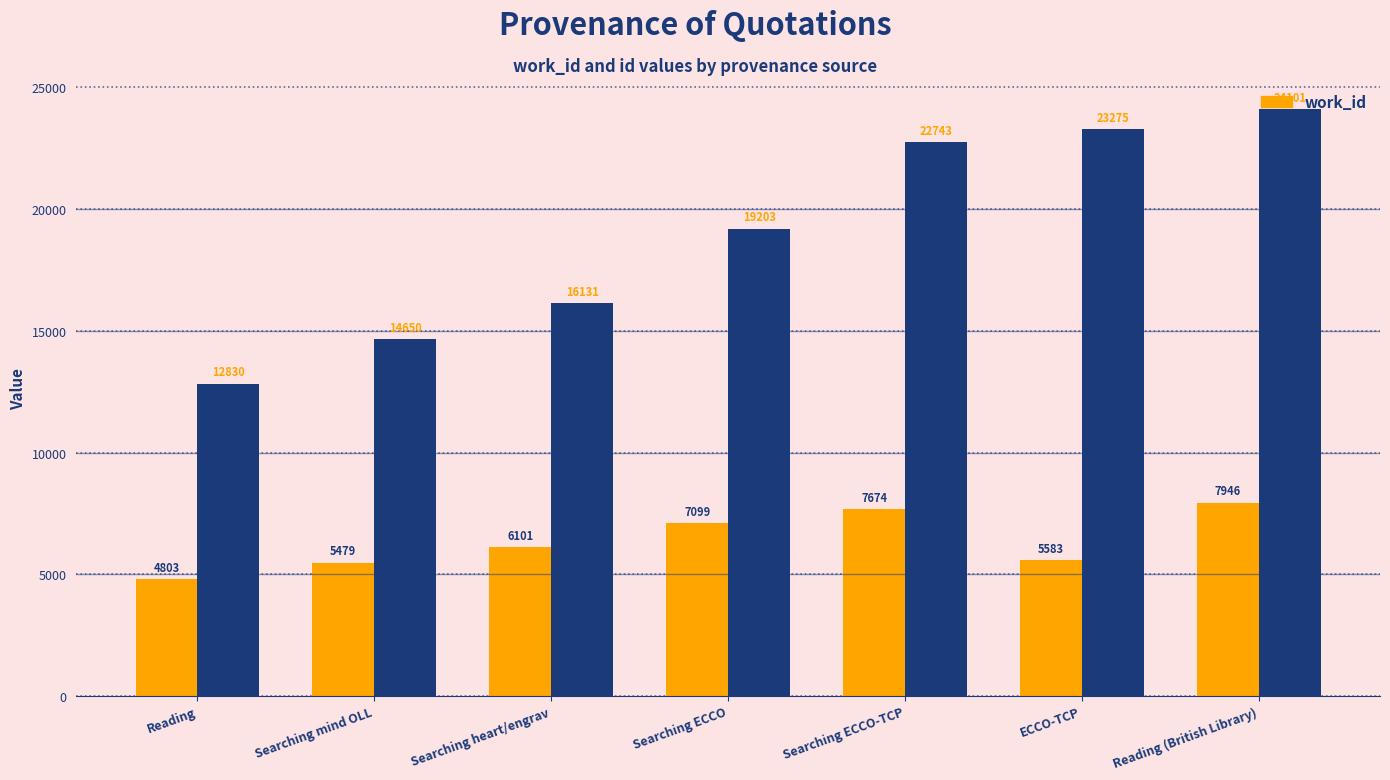

At which category is the sum across all series the highest?

Reading (British Library)